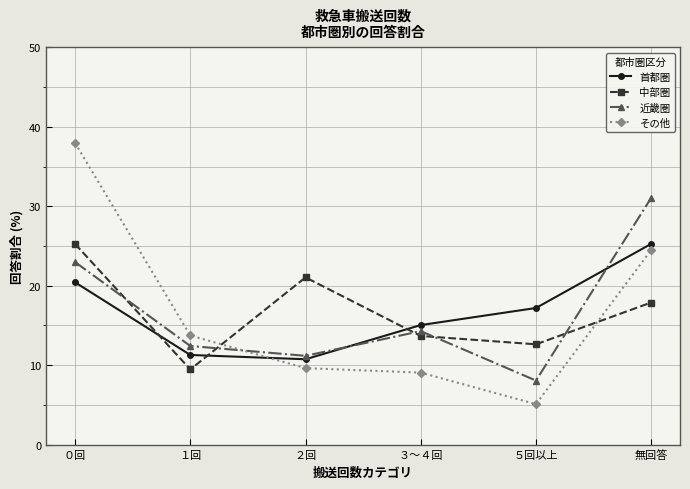

Reading left to right, extract all data points from this chart.

首都圏: 20.4	11.3	10.8	15.1	17.2	25.3
中部圏: 25.3	9.5	21.1	13.7	12.6	17.9
近畿圏: 23.0	12.4	11.2	14.3	8.1	31.1
その他: 38.0	13.7	9.6	9.1	5.1	24.5